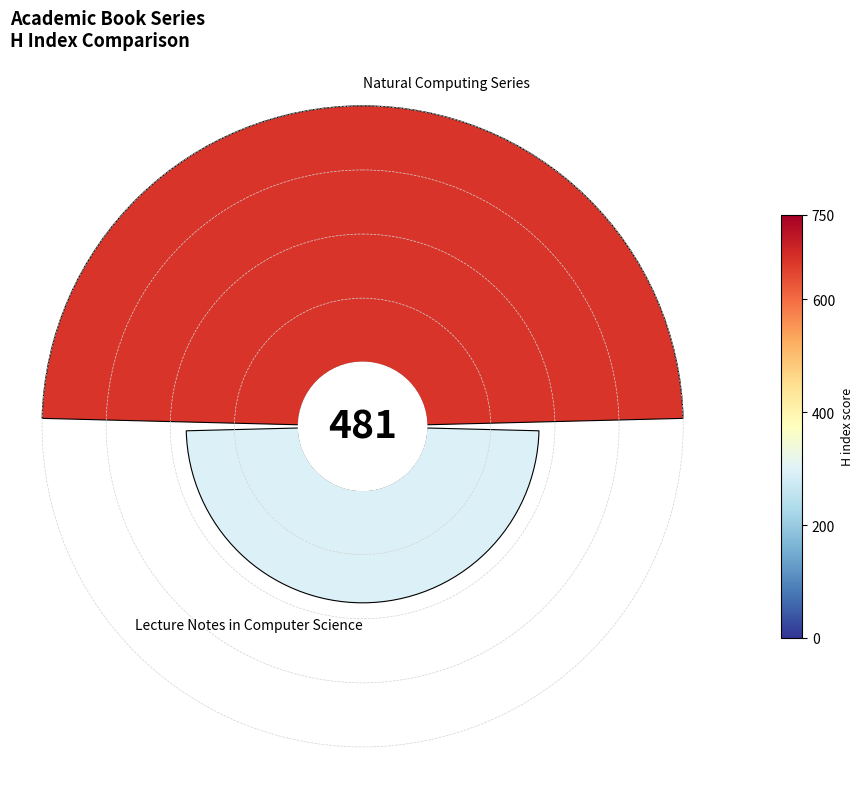

Is there any slice that represents more than half of the pie?

Yes